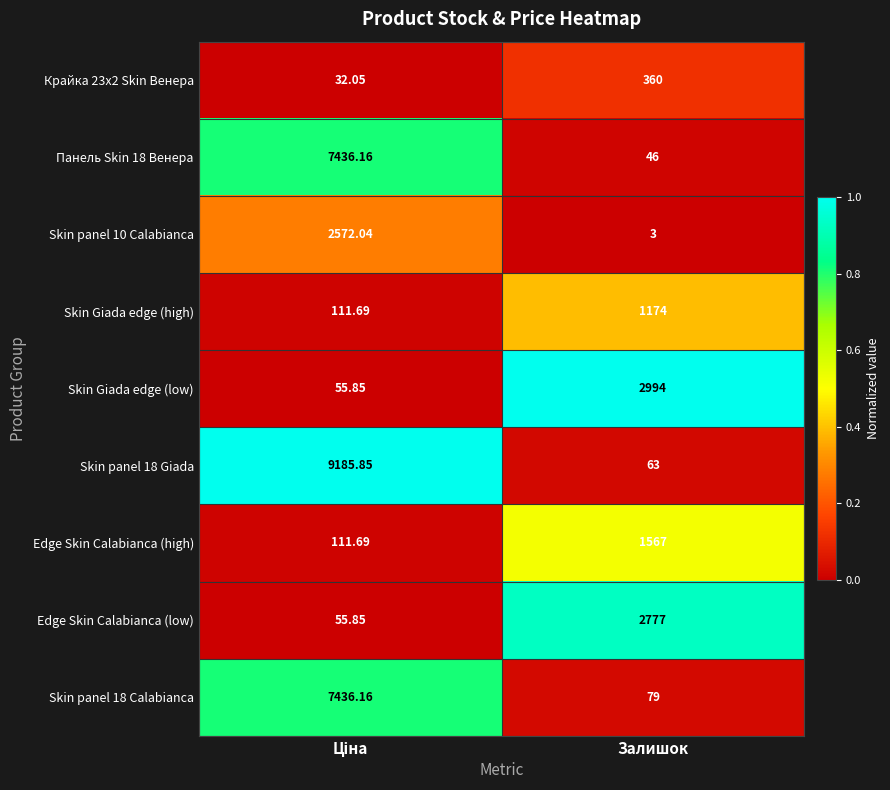

At which label does Skin Giada edge (high) reach its peak?

Залишок